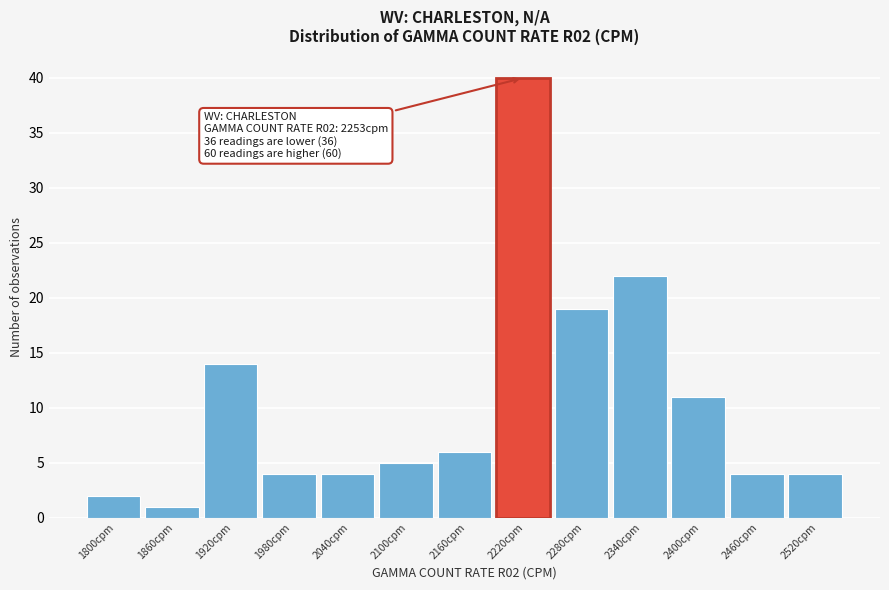

Reading left to right, transcribe all the data shown in this chart.

1800cpm=2	1860cpm=1	1920cpm=14	1980cpm=4	2040cpm=4	2100cpm=5	2160cpm=6	2220cpm=40	2280cpm=19	2340cpm=22	2400cpm=11	2460cpm=4	2520cpm=4